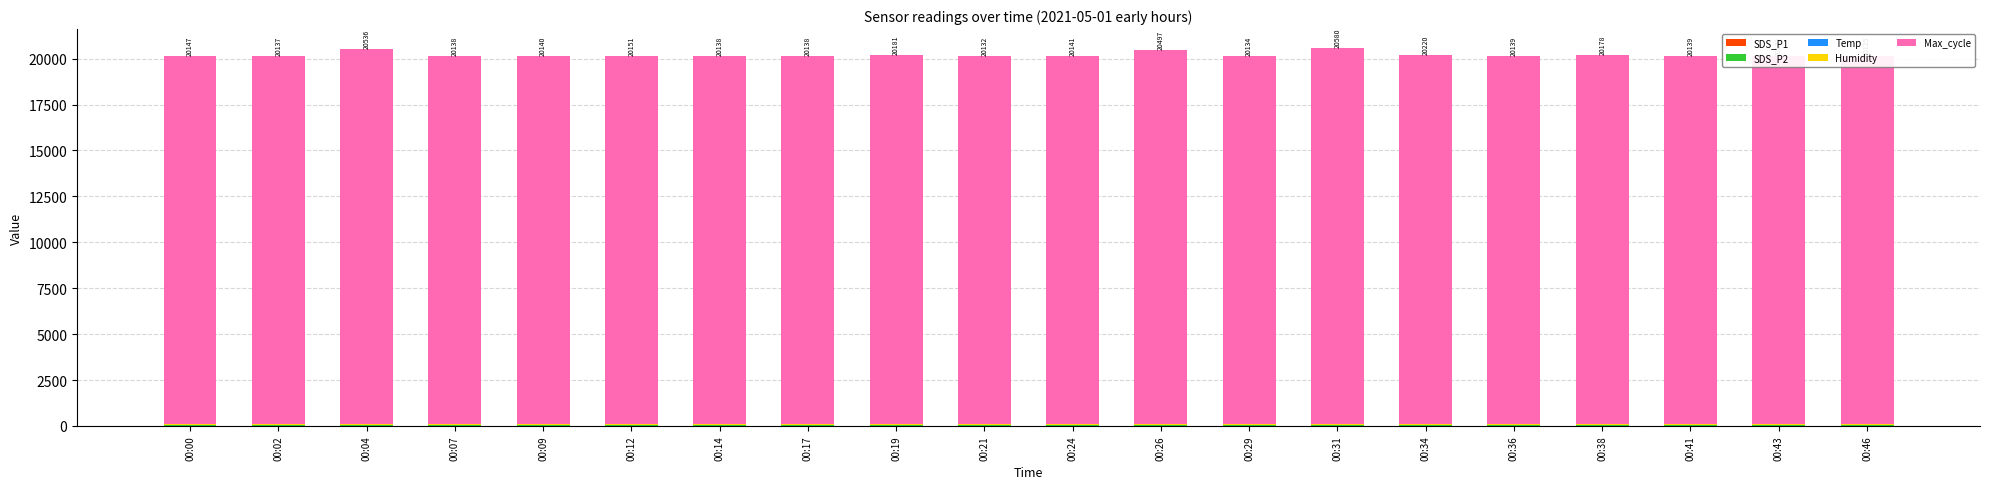

Rank the series by their maximum value, from highest to lowest.

Max_cycle, Humidity, SDS_P1, Temp, SDS_P2